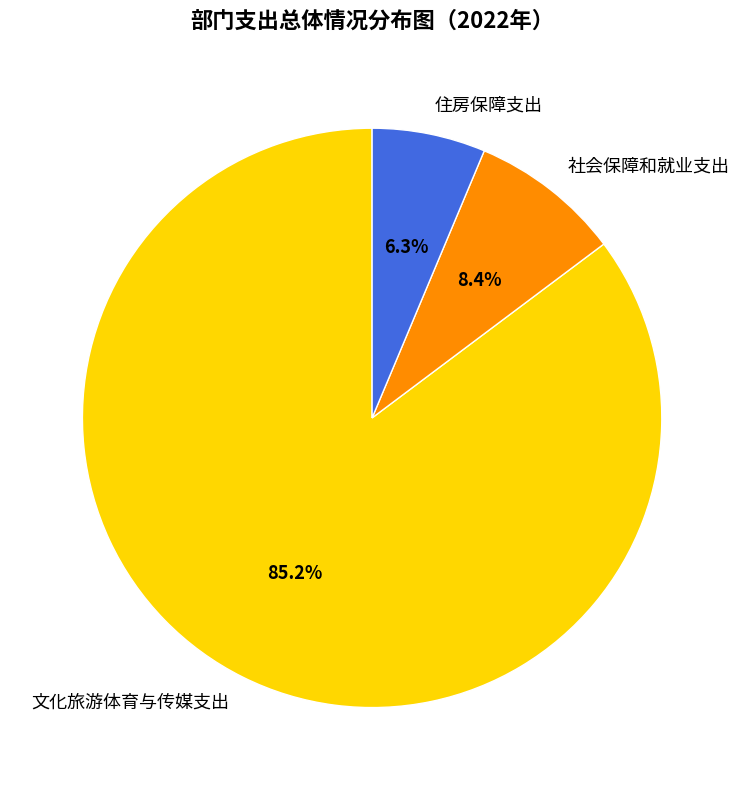

True or false: 住房保障支出 accounts for 1% of the total.

False